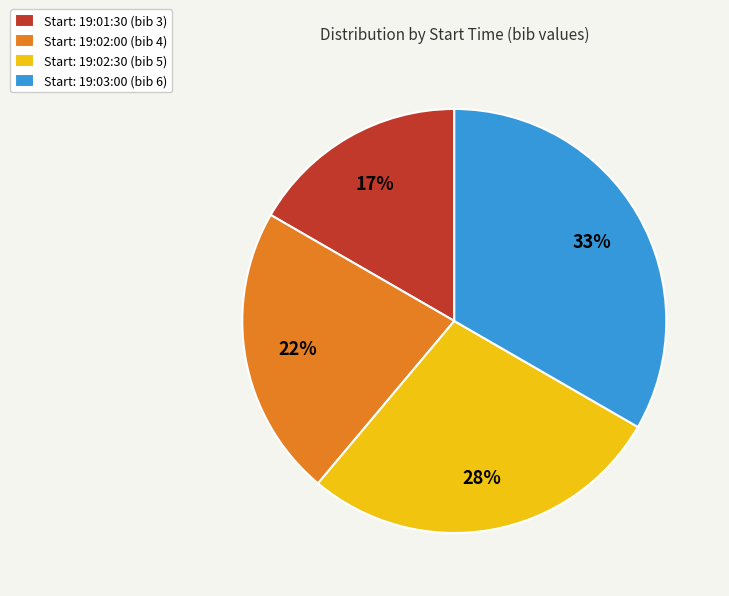

Count the number of slices in the pie.

4